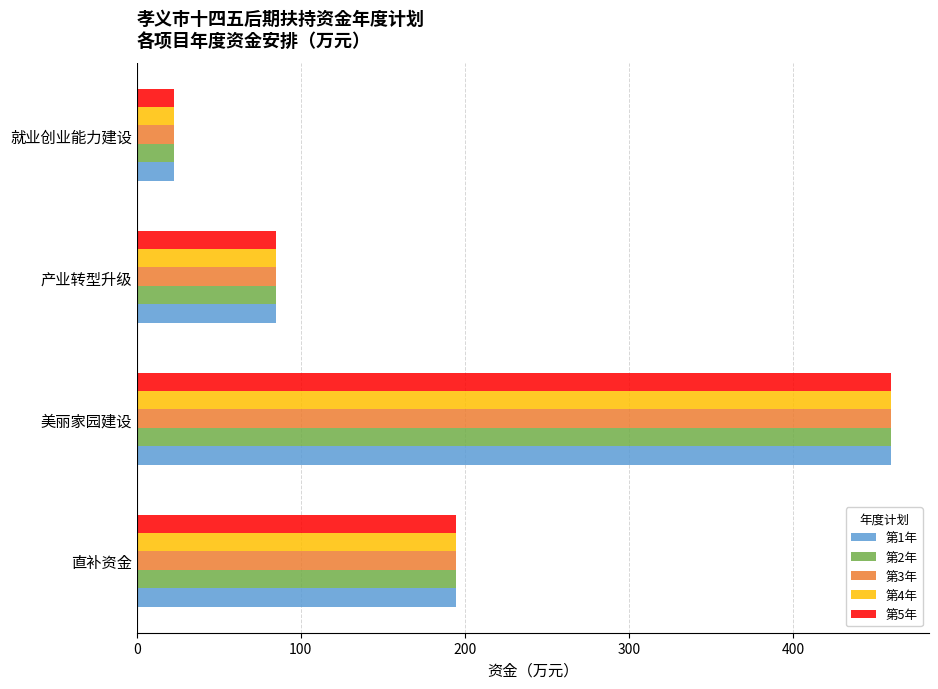

True or false: 第3年 has a value of 22.7 at 就业创业能力建设.

True